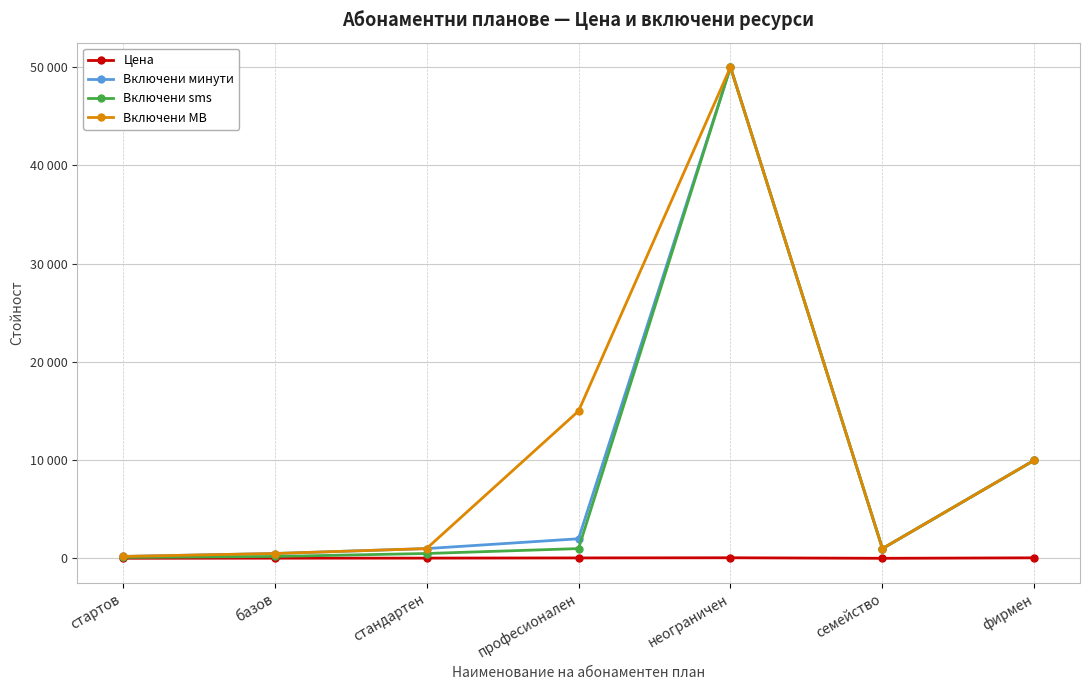

Does the chart have visible grid lines?

Yes